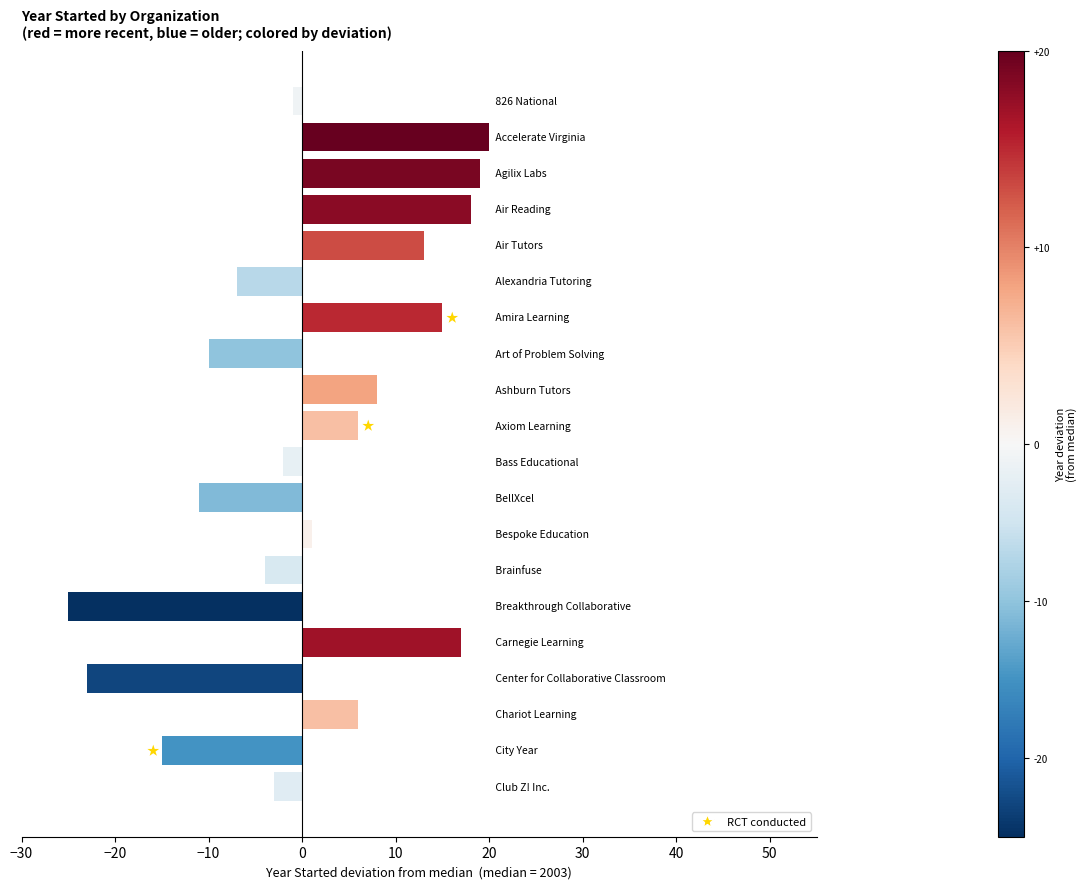

What is the greatest value displayed?

20